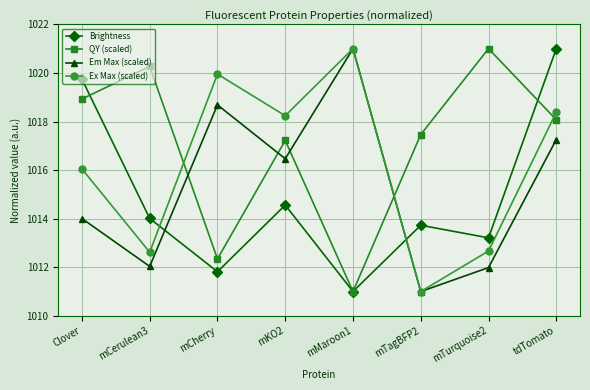

Which series changed the most between mTagBFP2 and mTurquoise2?

QY (scaled)